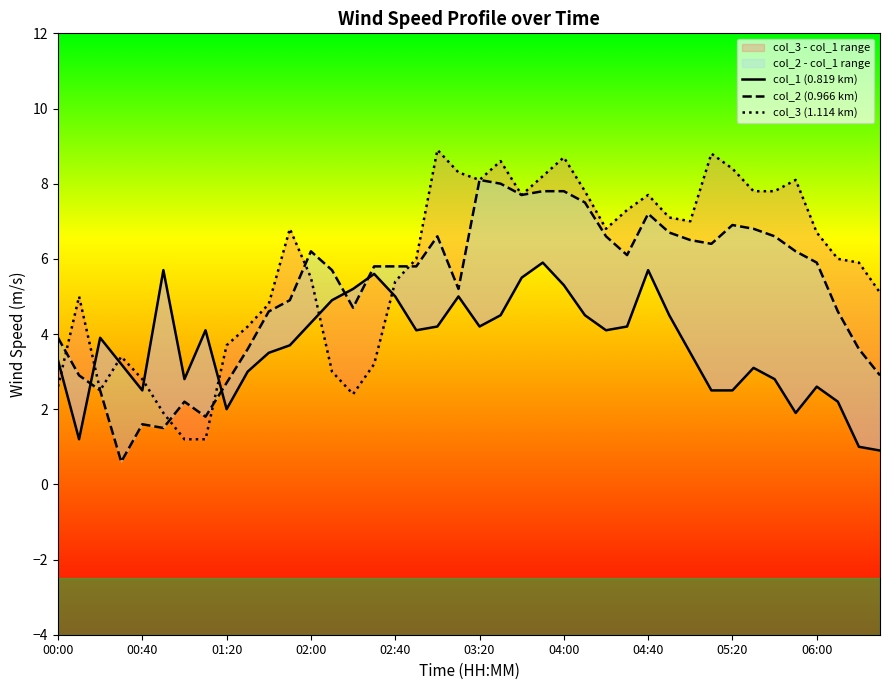

How many data points in col_2 (0.966 km) are above 5?

24